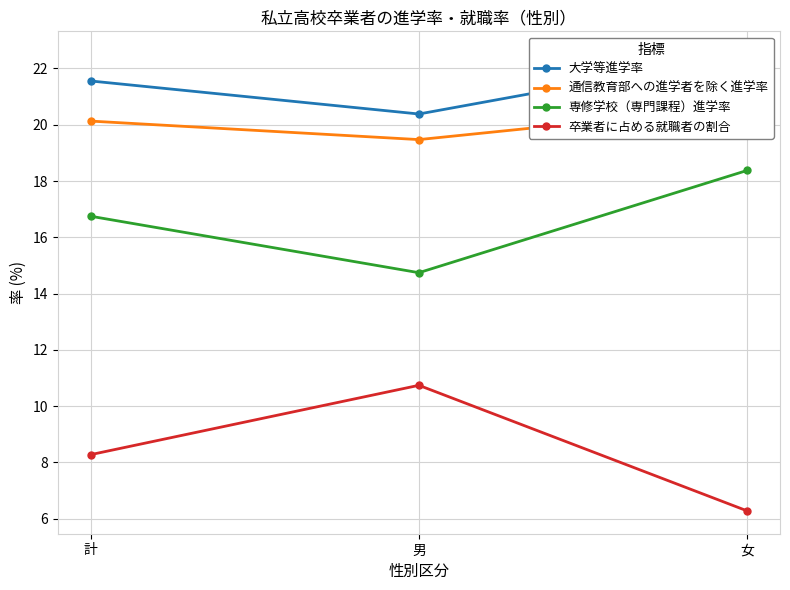

At which label does 専修学校（専門課程）進学率 reach its peak?

女